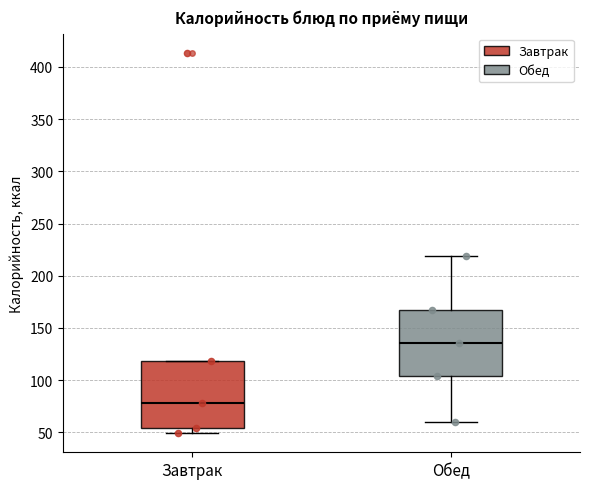

Reading left to right, transcribe this box plot: for each box, give where its median line is, the range the box spans, and where its two whiskers end, as read against the y-axis. The values are not printed on the chart, so give them approximately, as read against the axis.

Завтрак: median 80, box 55 to 120, whiskers 50 to 120
Обед: median 135, box 105 to 165, whiskers 60 to 220